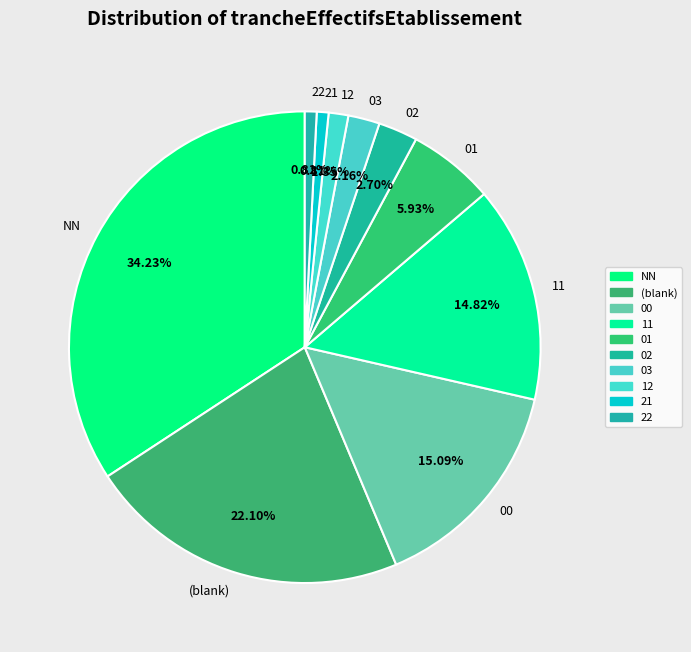

Is it true that 03 is 2% of the pie?

True